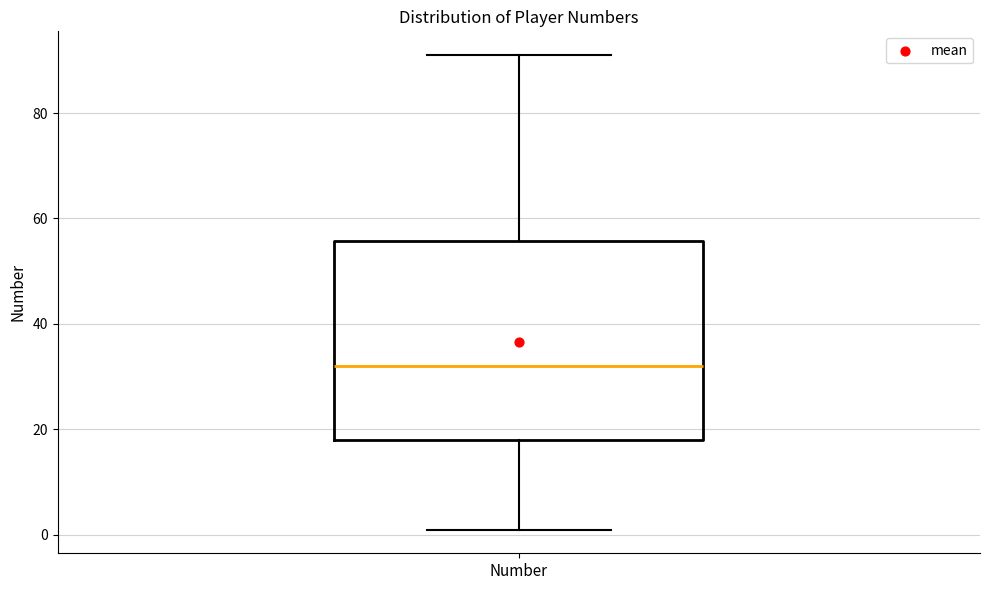

Where is the upper edge of the box for Number on the y-axis? The values are not printed on the chart, so give them approximately, as read against the axis.

56